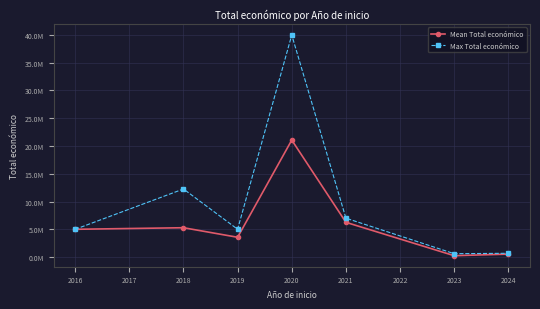

What are all the series names shown in the legend?

Mean Total económico, Max Total económico